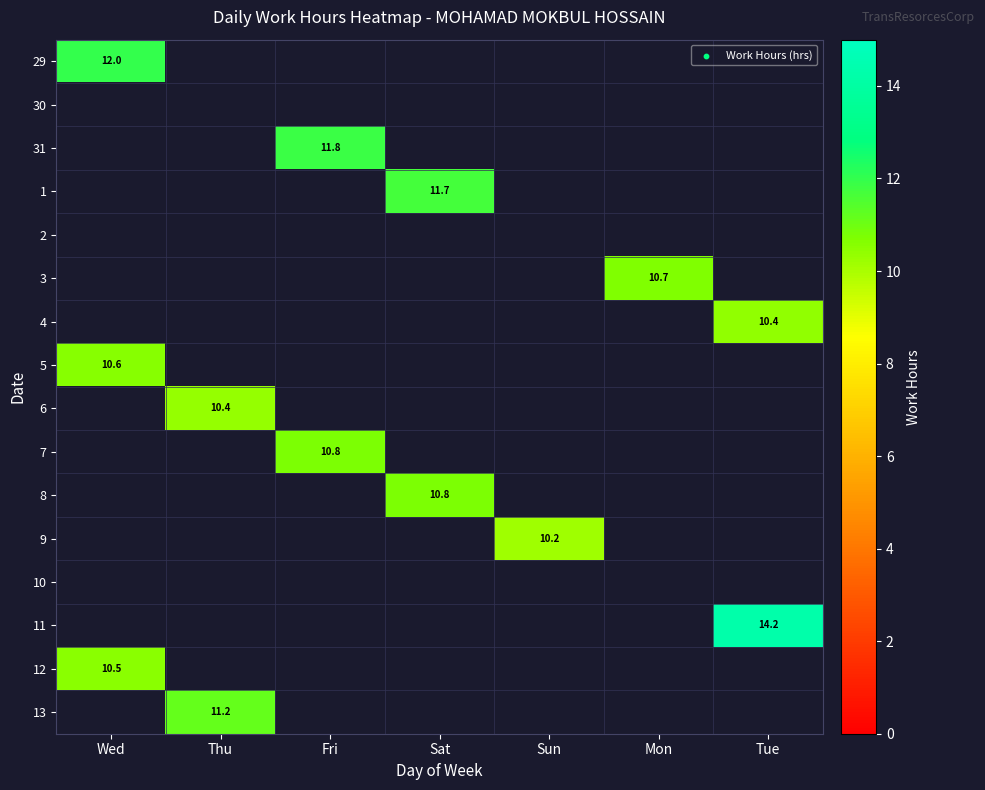

Is the value of 31 at Mon greater than the value of 30 at Fri?

No